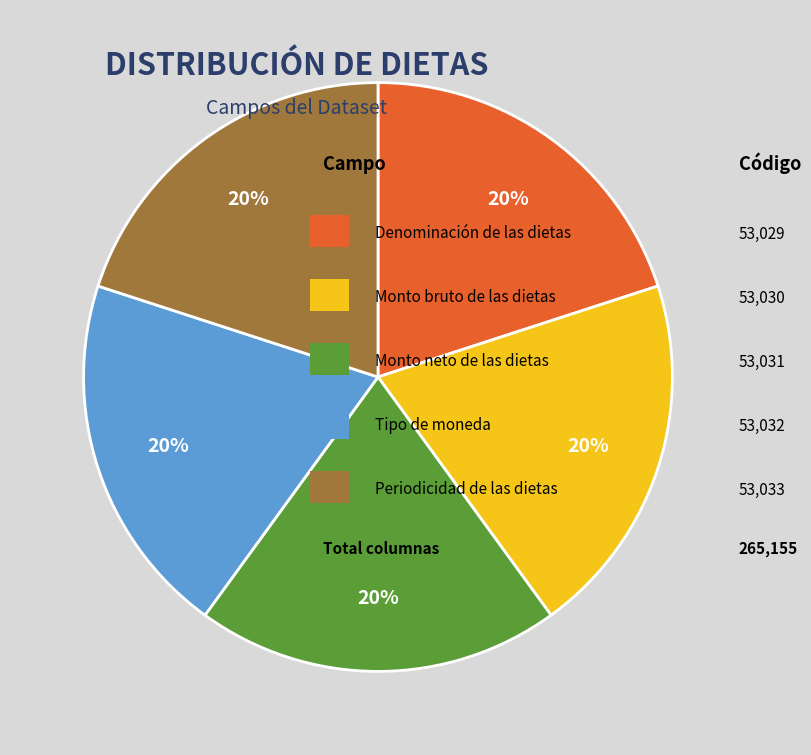

Does any single category account for the majority?

No